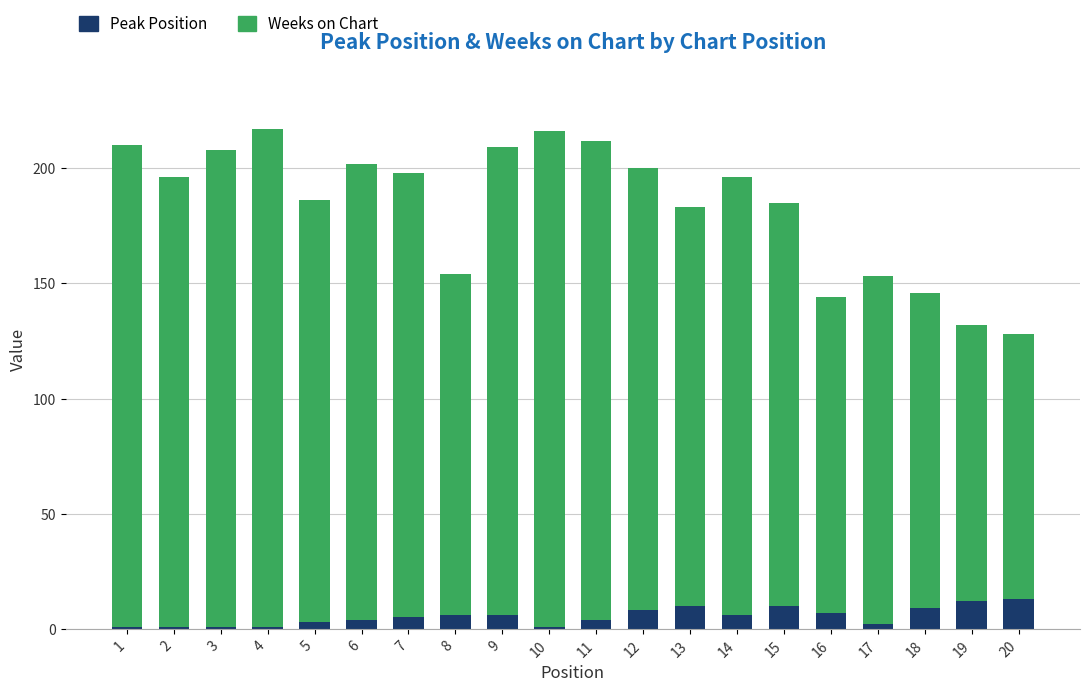

The value of Peak Position at 16 is 7. True or false?

True